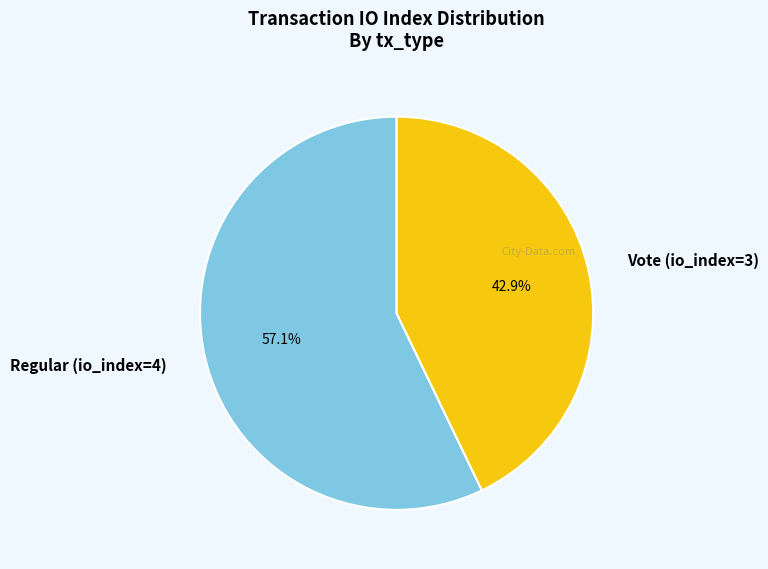

To the nearest percent, what is the difference between the Regular (io_index=4) and Vote (io_index=3) slice percentages?

14%